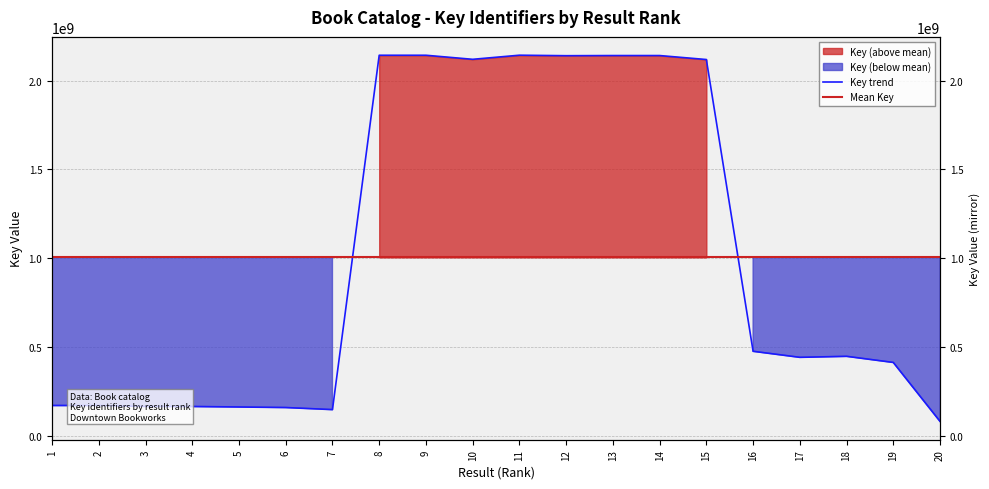

How many points are higher than both their immediate neighbors (excluding endpoints)?

4